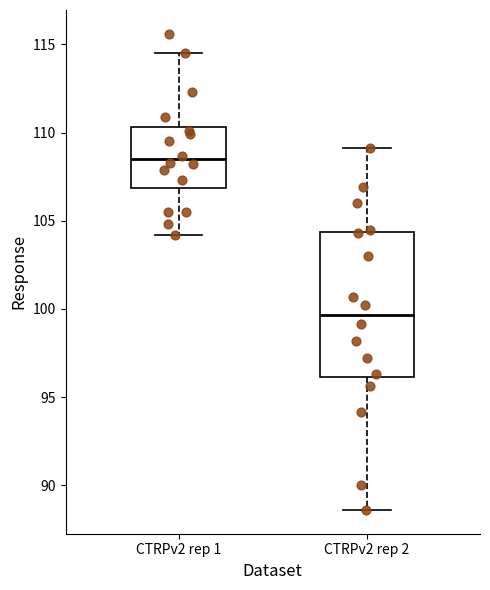

Reading left to right, read every box against the y-axis: the position of its median line, the range the box covers, and the ends of its whiskers. The values are not printed on the chart, so give them approximately, as read against the axis.

CTRPv2 rep 1: median 108.5, box 107.0 to 110.5, whiskers 104.0 to 114.5
CTRPv2 rep 2: median 99.5, box 96.0 to 104.5, whiskers 88.5 to 109.0